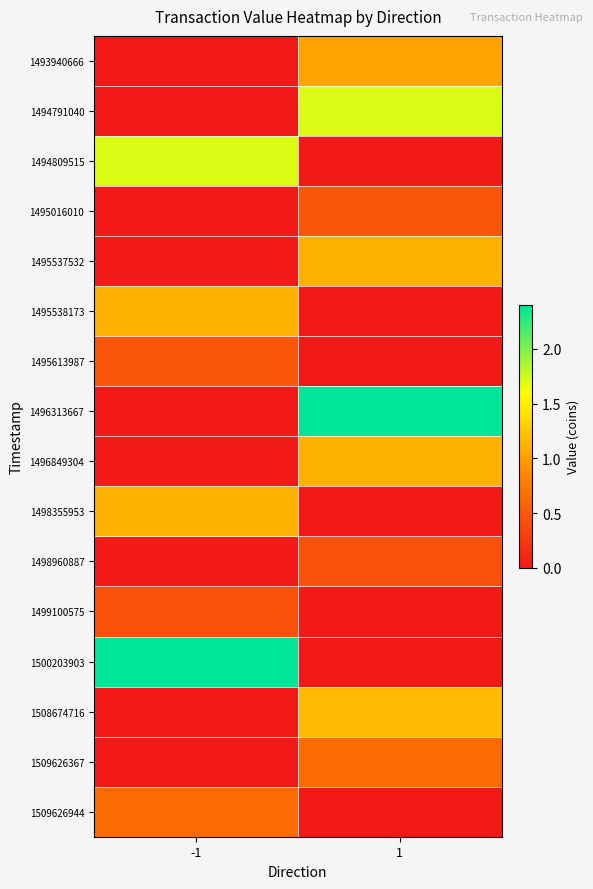

What is the greatest value displayed?

2.4